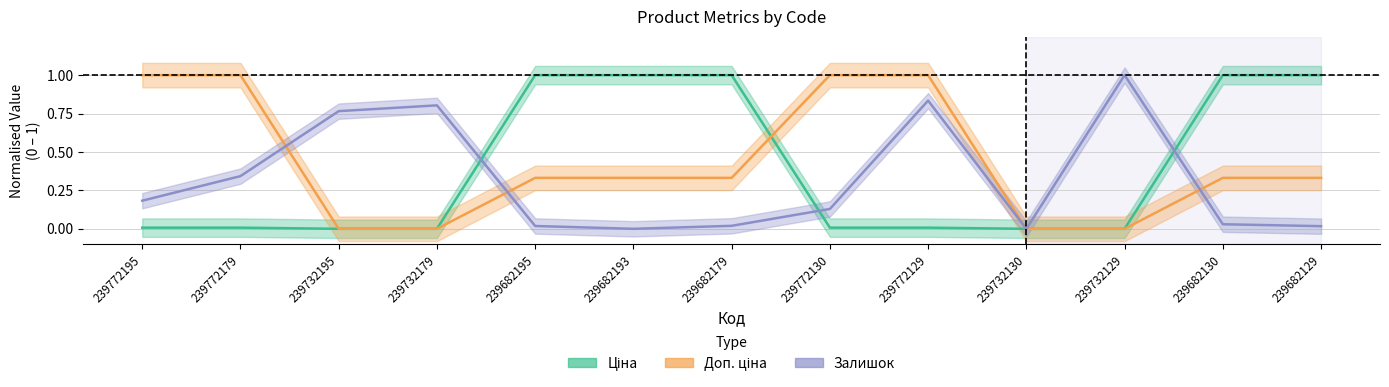

True or false: Доп. ціна and Залишок cross at least once.

True